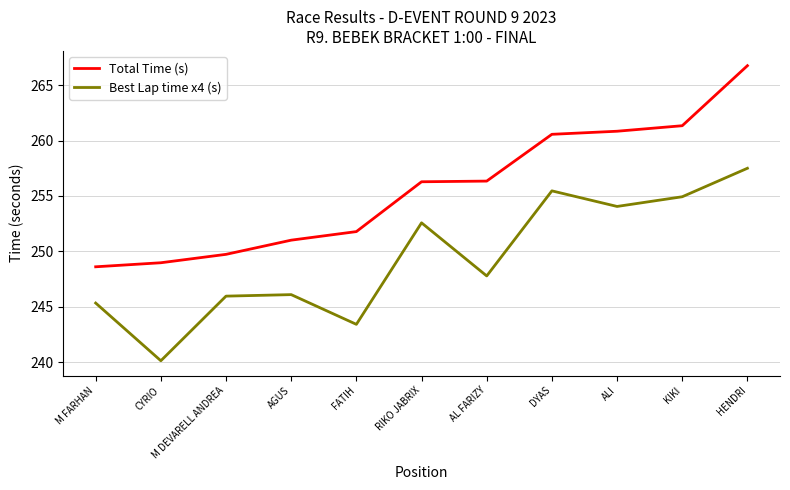

Rank the series by their maximum value, from highest to lowest.

Total Time (s), Best Lap time x4 (s)